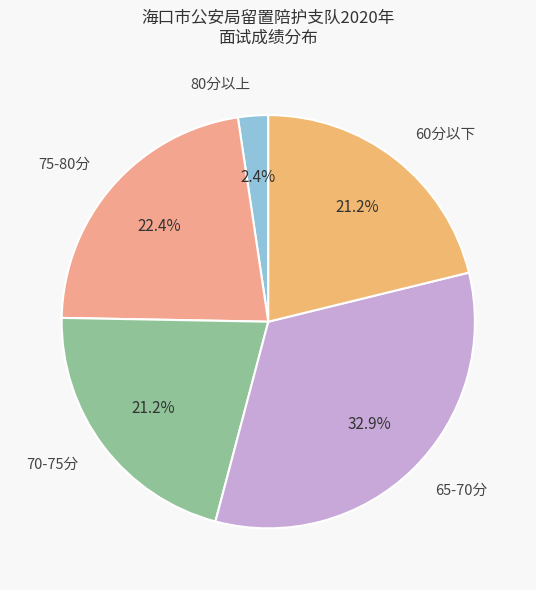

Do 70-75分 and 65-70分 together represent more than half of the pie?

Yes